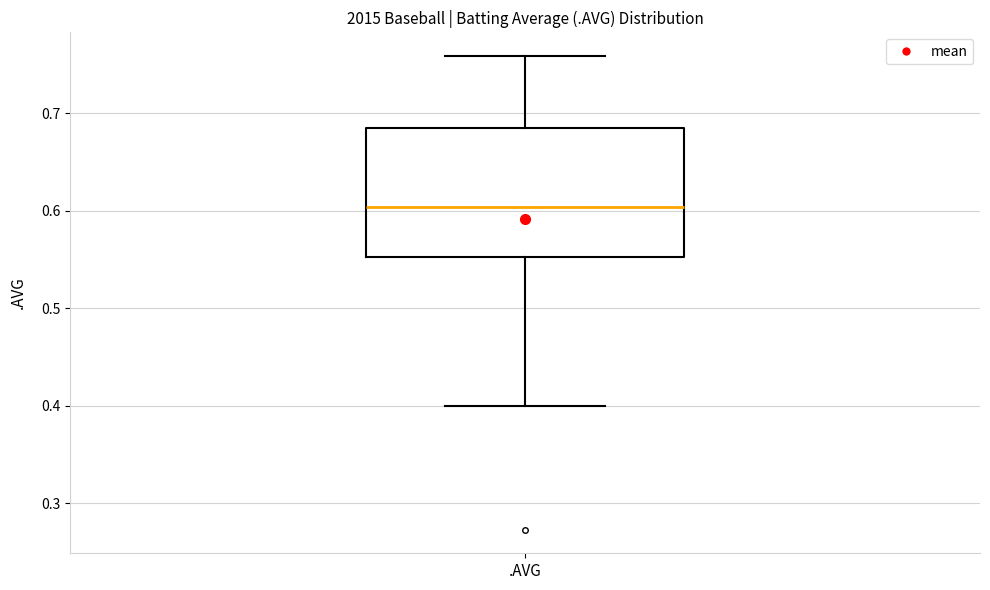

Where is the upper edge of the box for .AVG on the y-axis? The values are not printed on the chart, so give them approximately, as read against the axis.

0.68